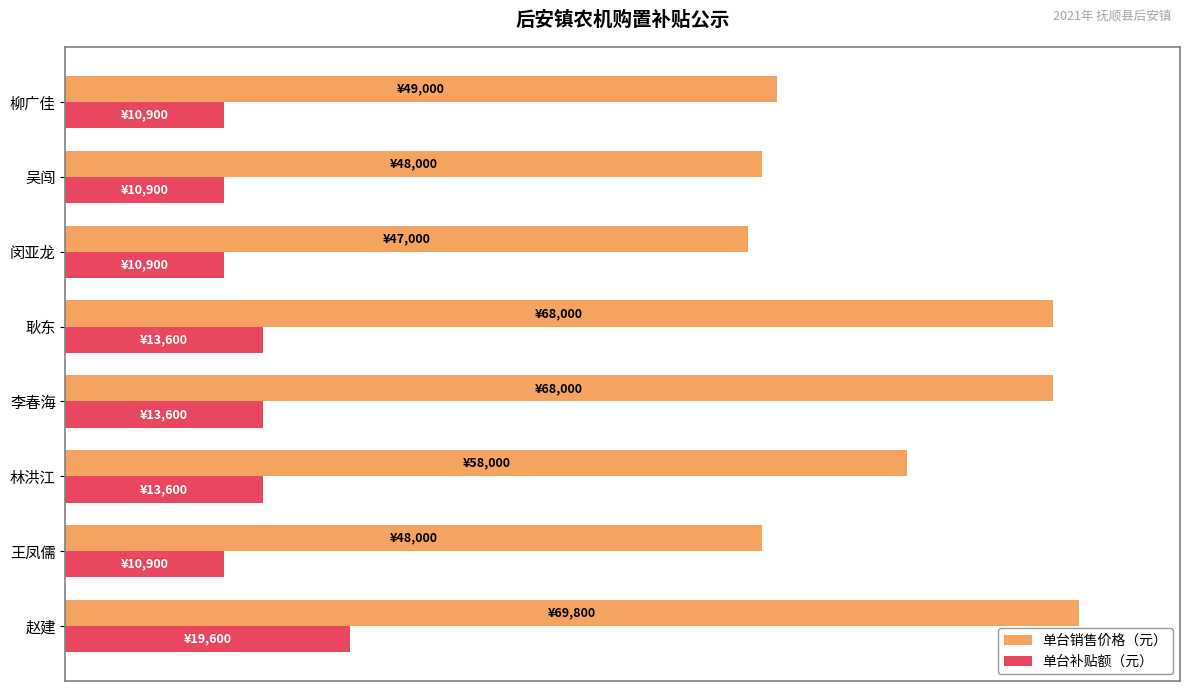

List the series in order of their overall mean, lowest first.

单台补贴额（元）, 单台销售价格（元）